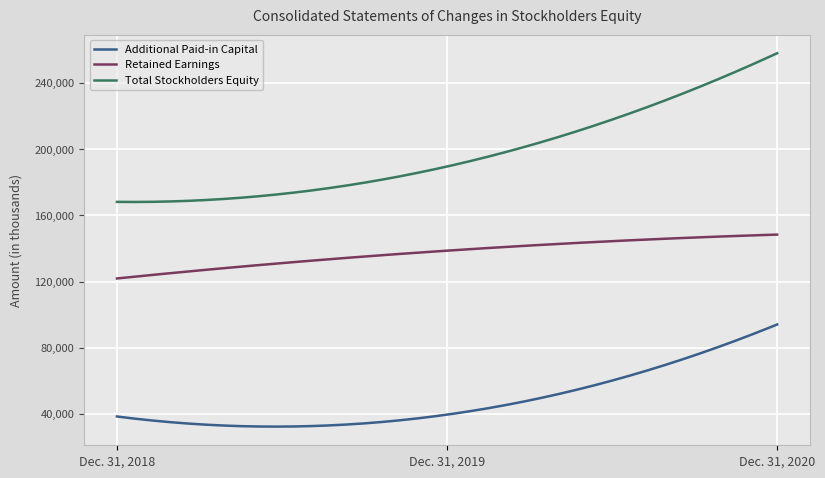

Rank the series by their average value, from highest to lowest.

Total Stockholders Equity, Retained Earnings, Additional Paid-in Capital